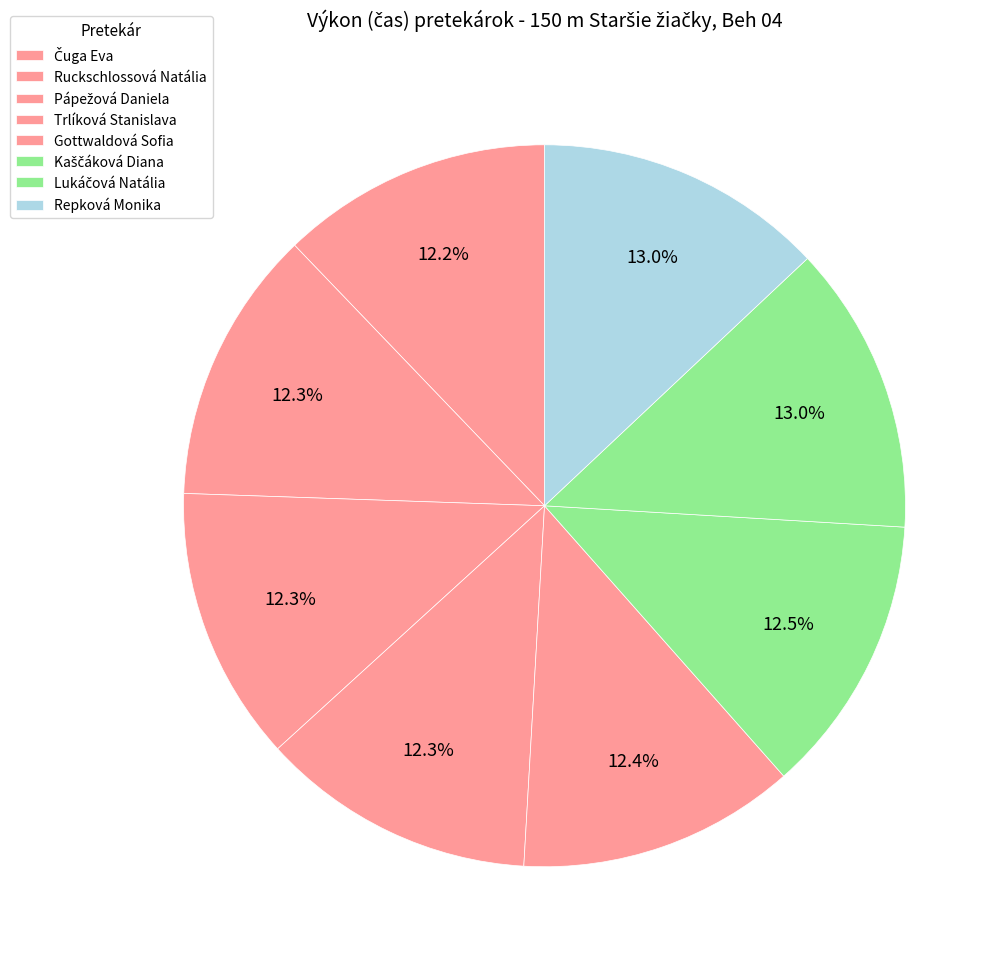

How much of the chart is everything except Ruckschlossová Natália?

87.7%